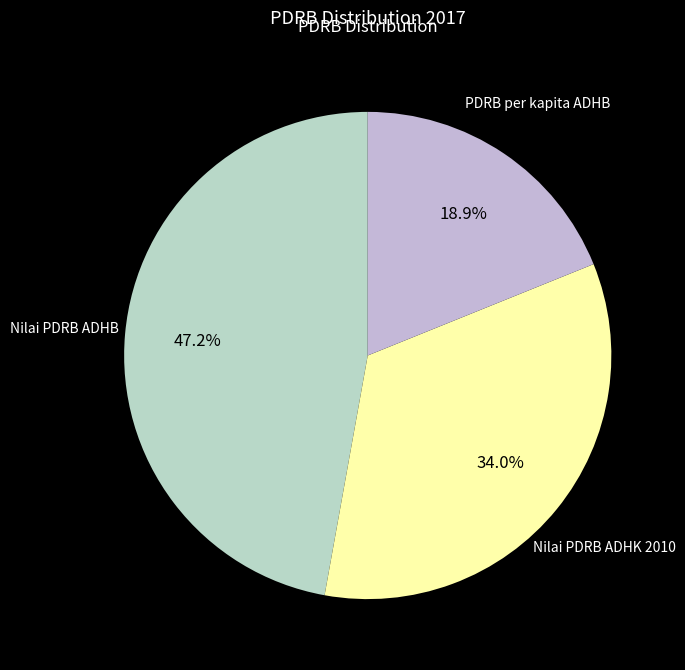

Count the number of slices in the pie.

3